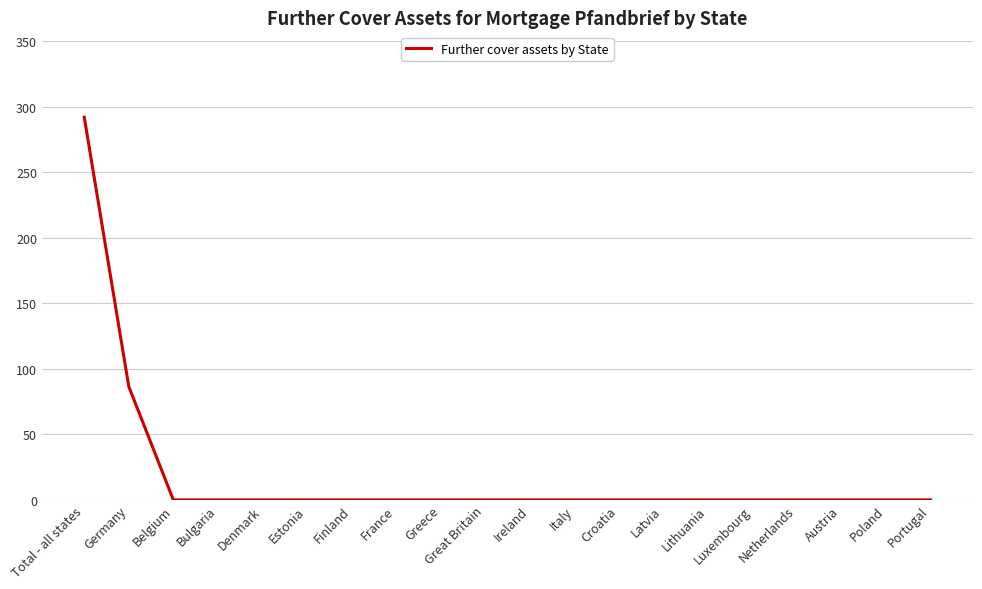

True or false: the data shows 0.0 at Greece.

True